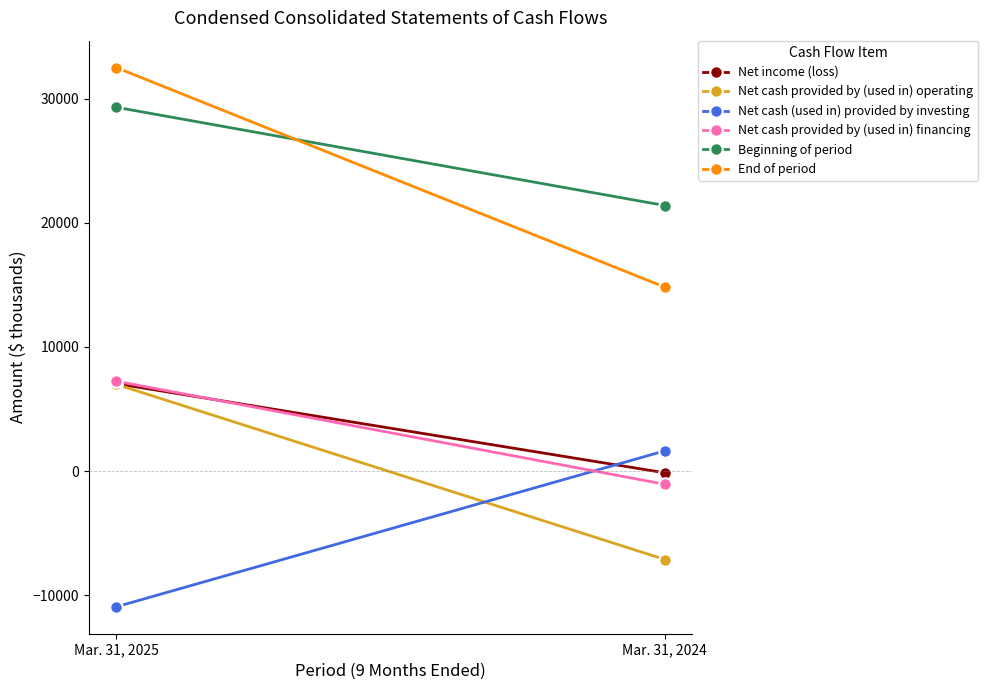

What value does the Net income (loss) series have at Mar. 31, 2024?

-141